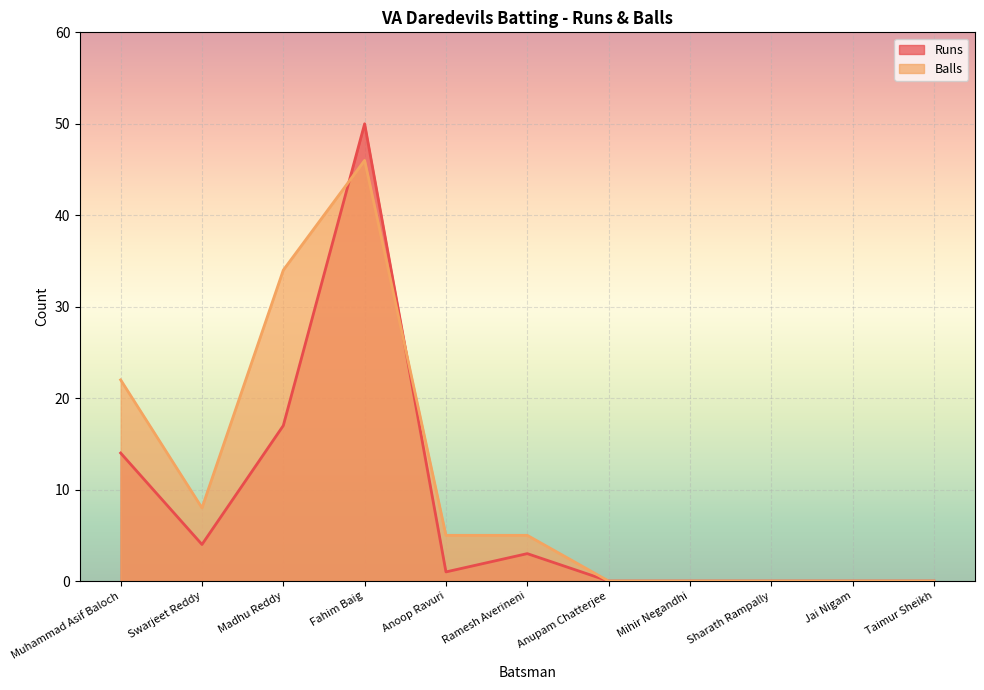

How many values in the Balls series are below 5?

5